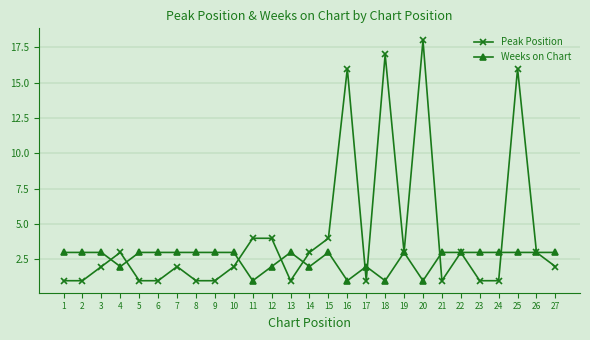

What is the sum of the Peak Position values at 12 and 19?

7